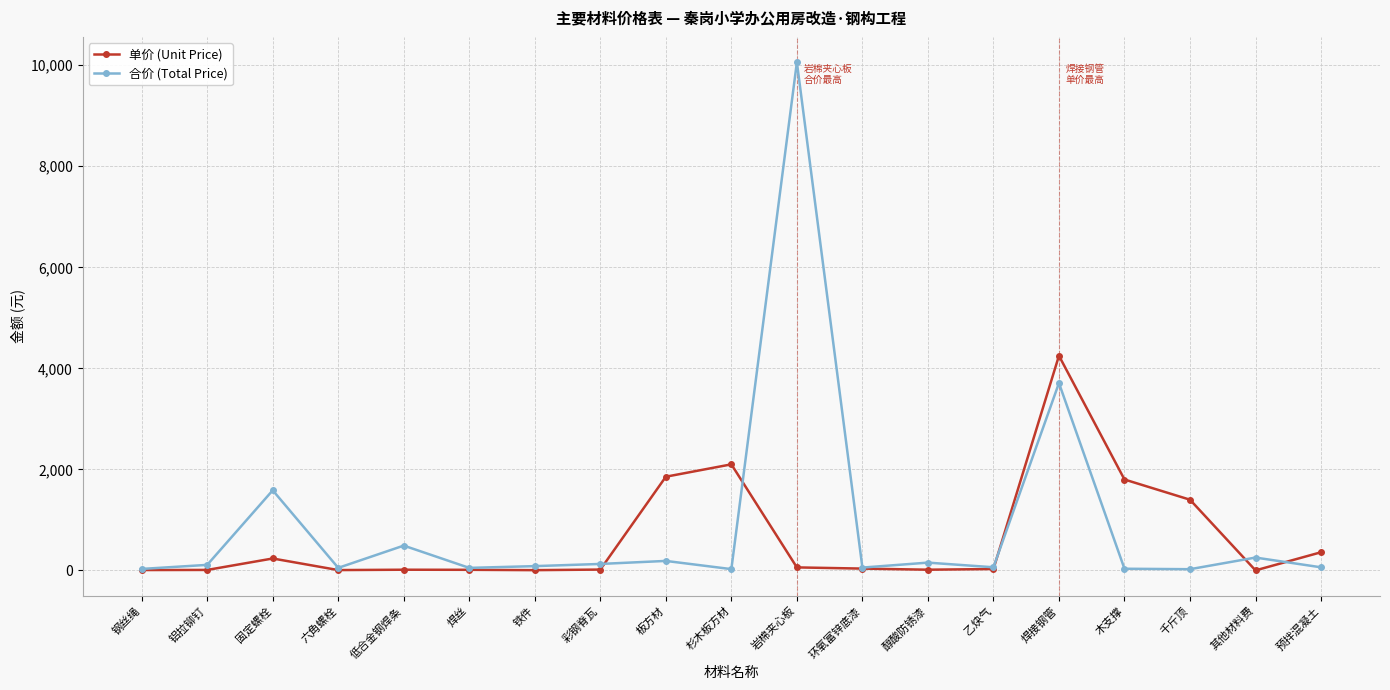

List the series in order of their peak value, highest first.

合价 (Total Price), 单价 (Unit Price)